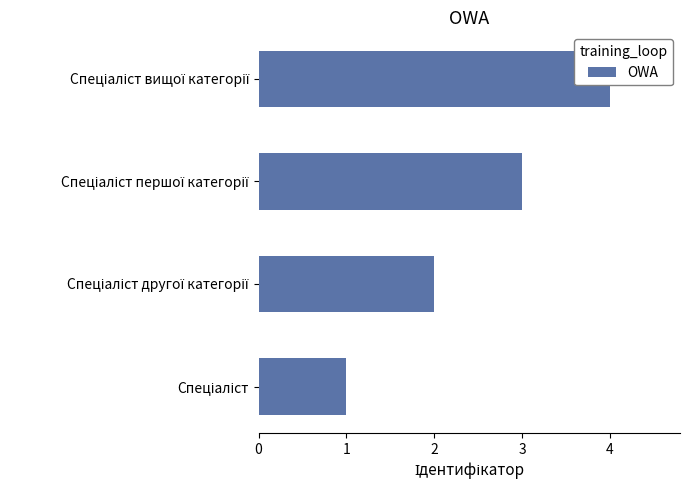

Count the values in the range 2 to 4.

3